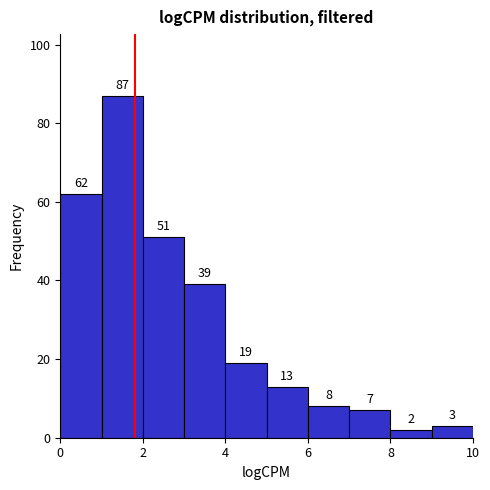

How tall is the bar that spans 7 to 8 on the x-axis?

7